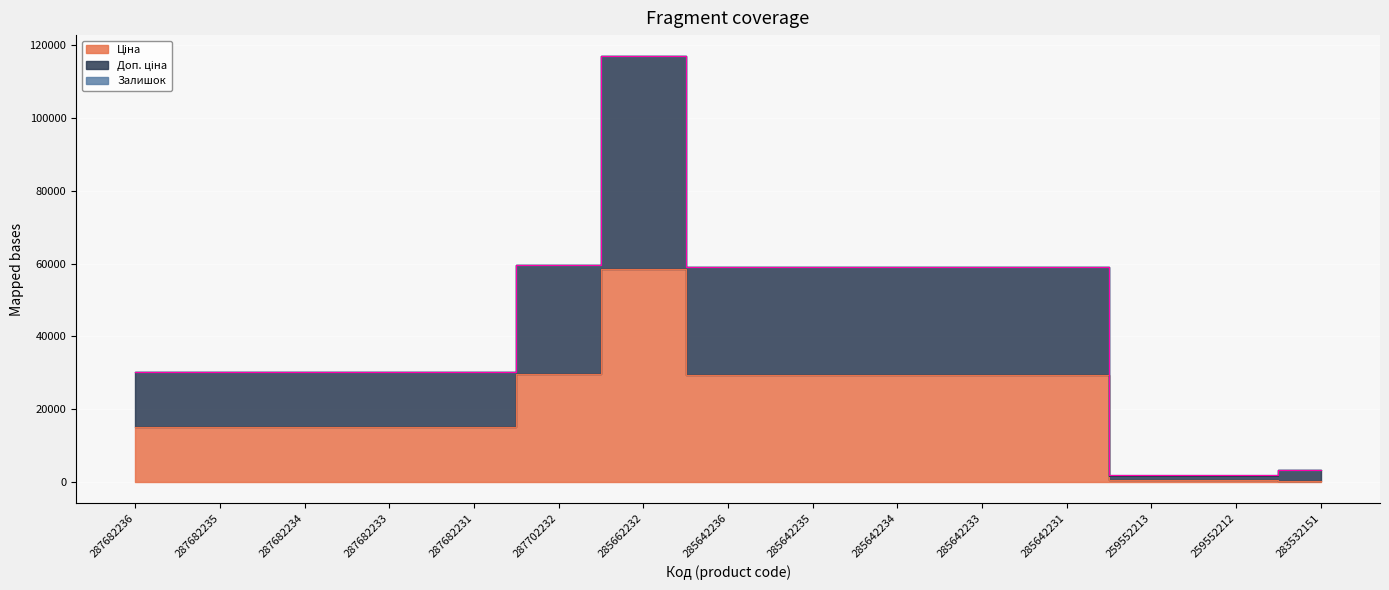

Does the chart display data point markers on the line(s)?

No